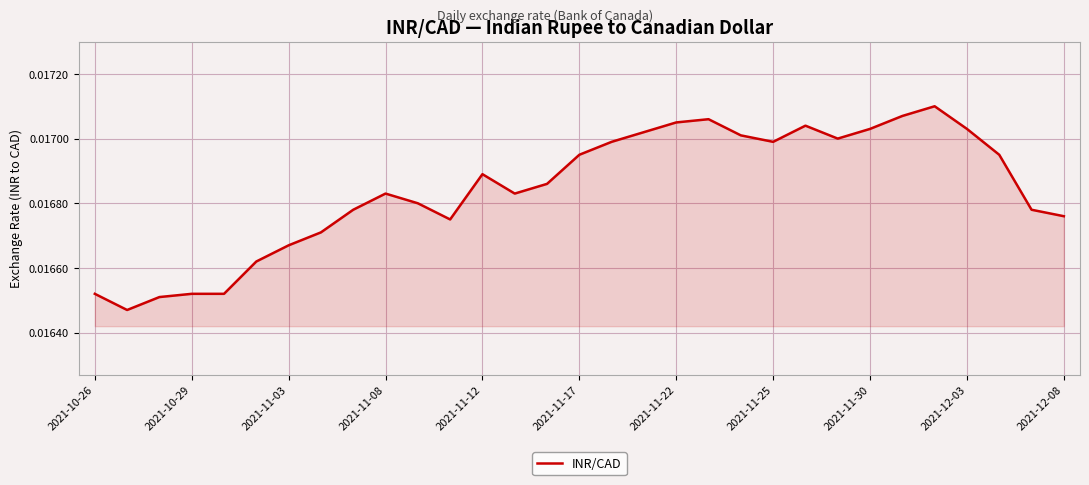

How many interior local peaks (higher than both neighbors) does the data have?

5